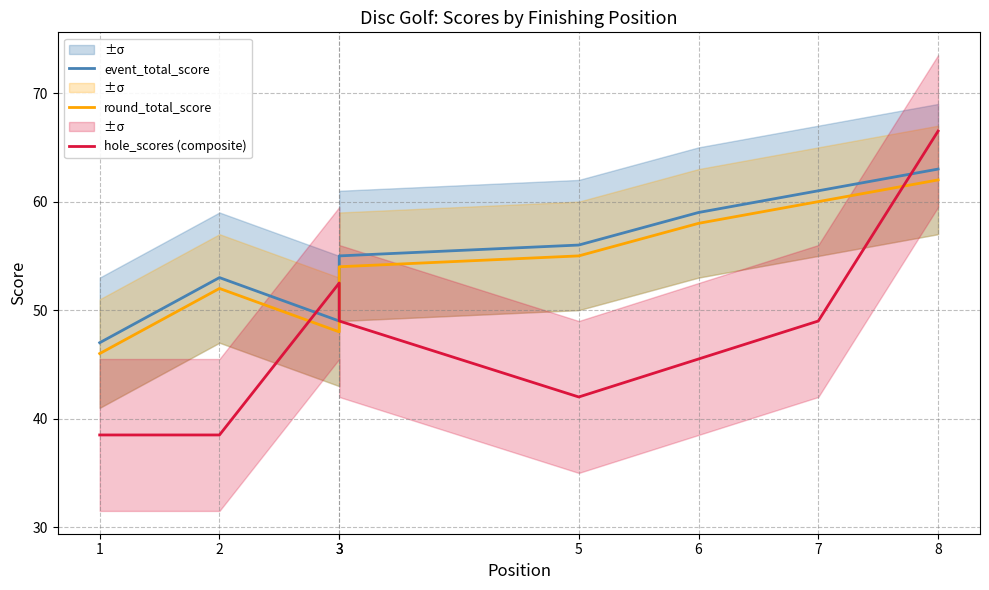

At how many categories does at least one series exceed 56?

3